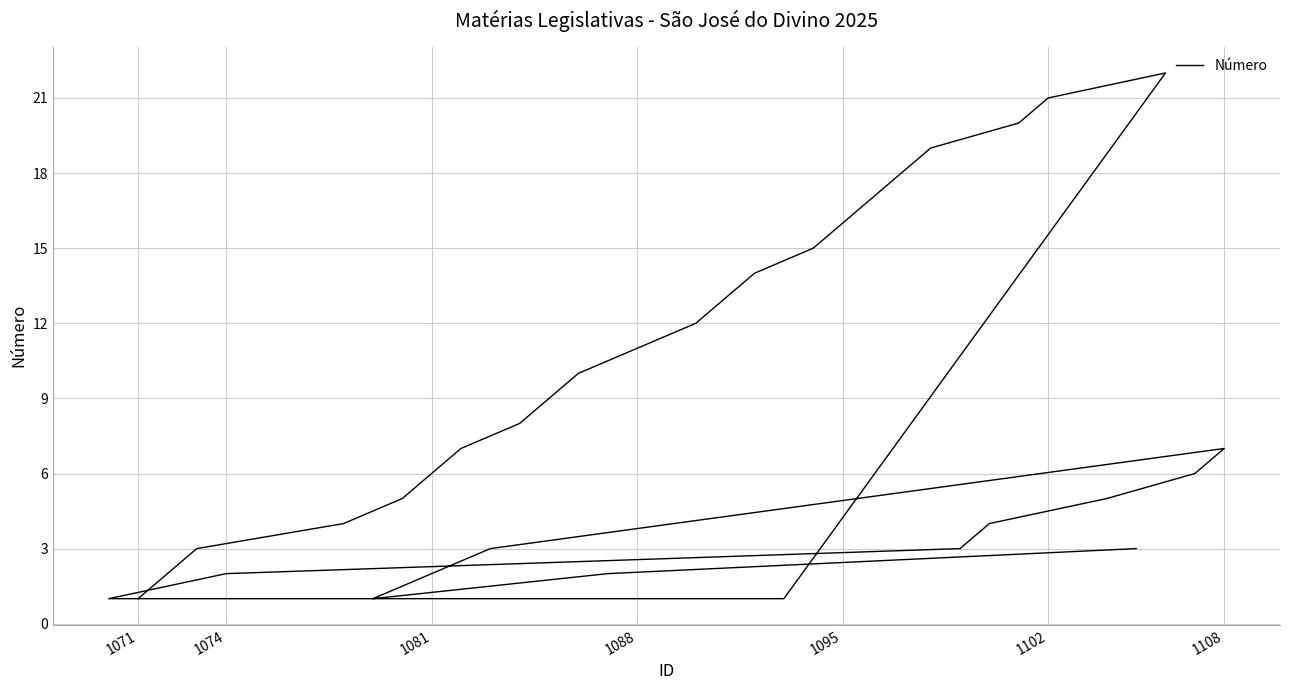

At which label is the value closest to 11?

1088